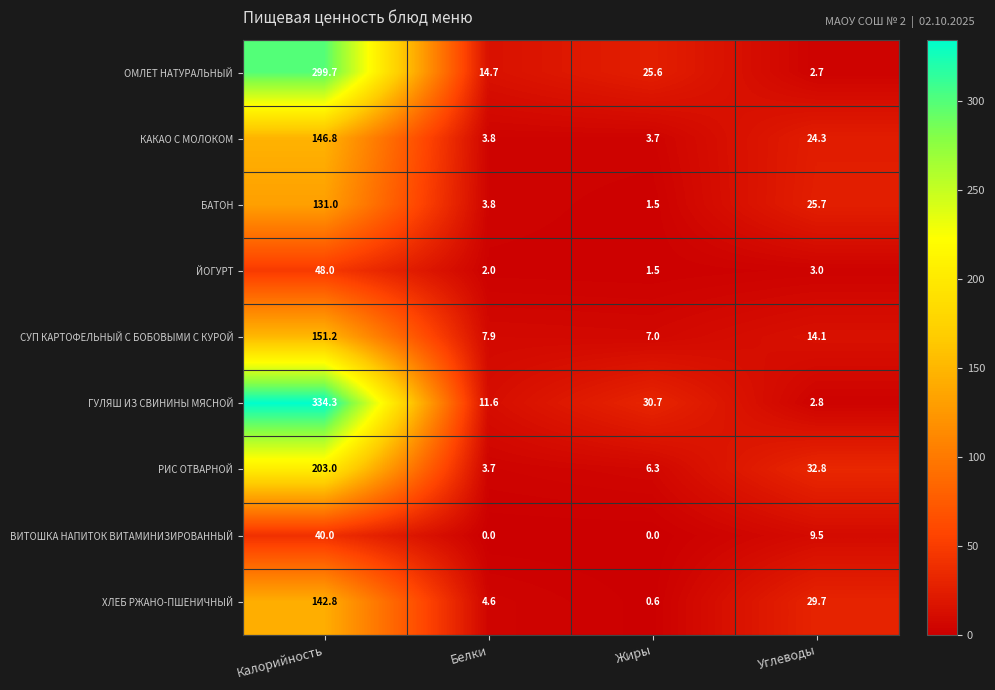

The ОМЛЕТ НАТУРАЛЬНЫЙ series shows 25.6 at Жиры. True or false?

True